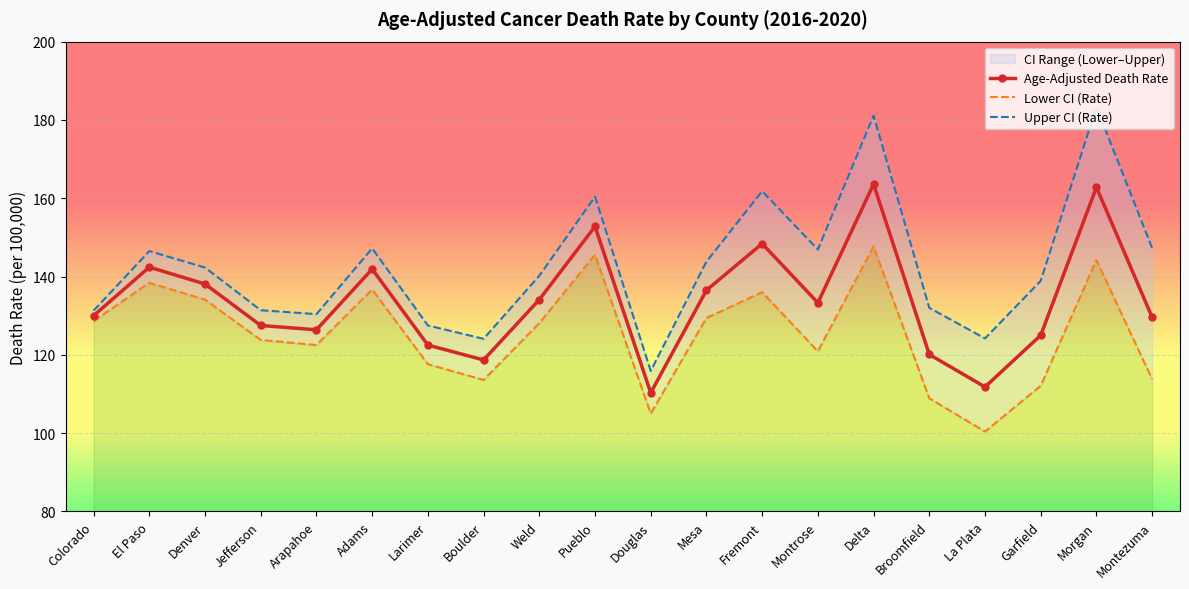

What is the minimum value for Upper CI (Rate)?

115.9